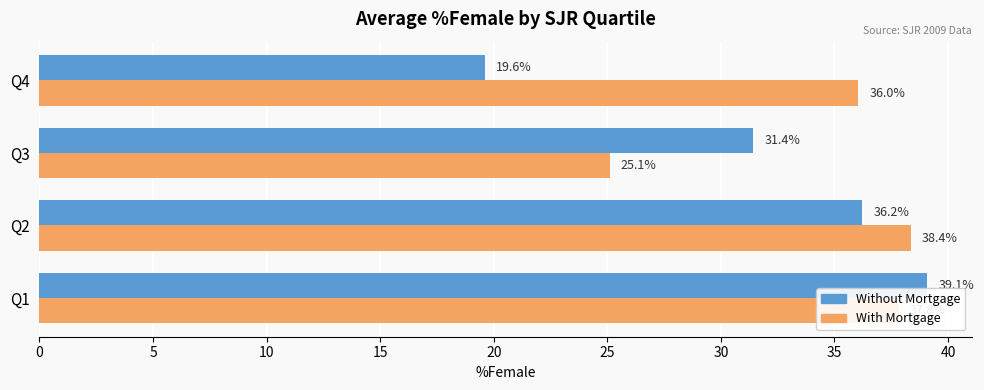

Where is Without Mortgage nearest to the value 29?

Q3